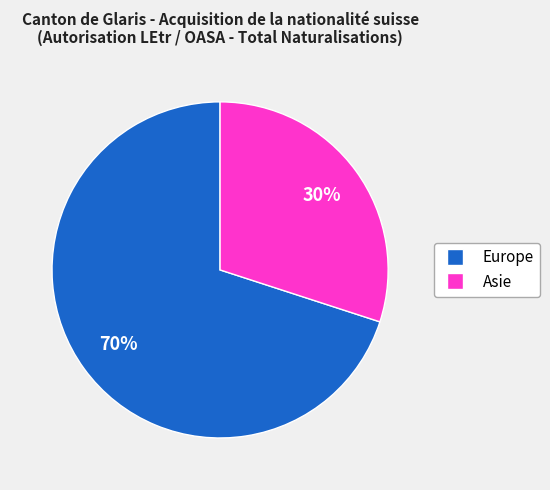

What is the largest slice in the pie chart?

Europe